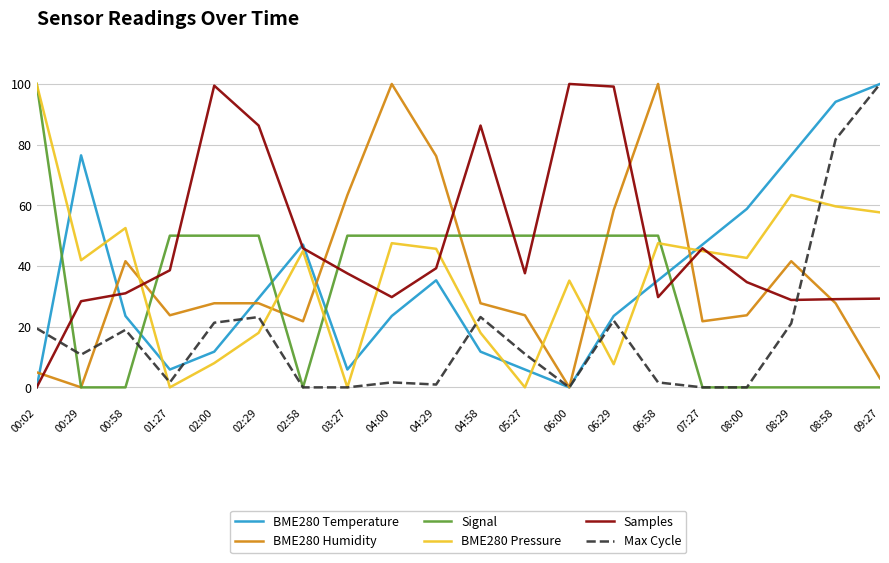

What is the total value across all series at 02:00?

218.2